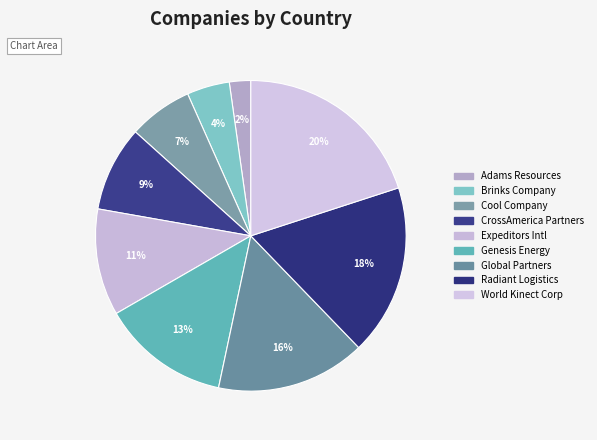

Count the number of slices in the pie.

9